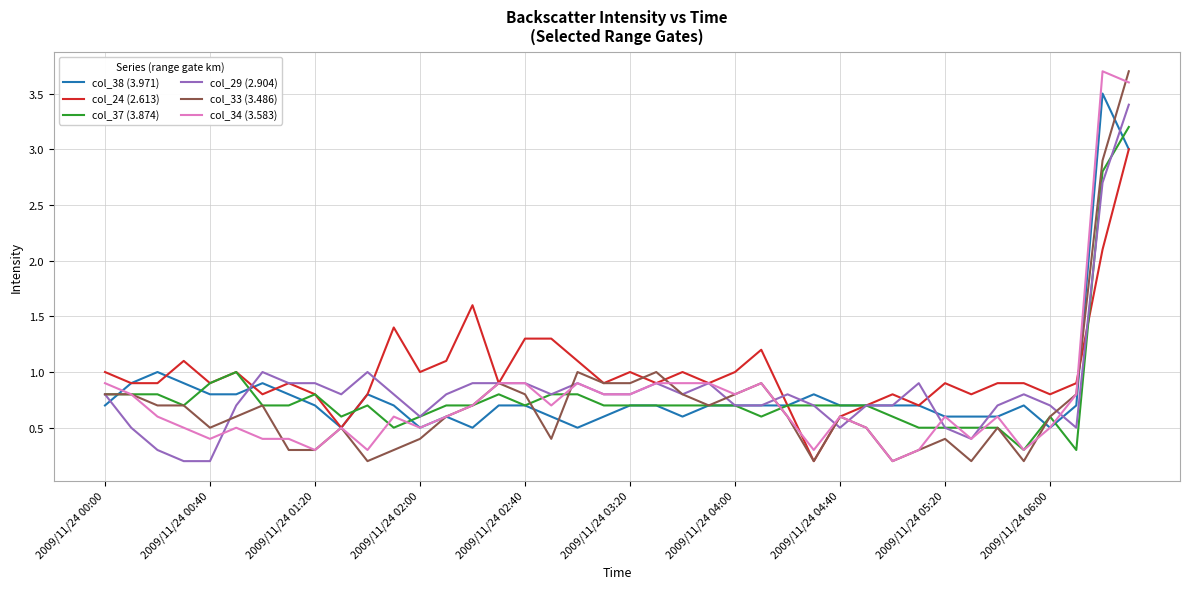

Which series has the largest total across all categories?

col_24 (2.613)